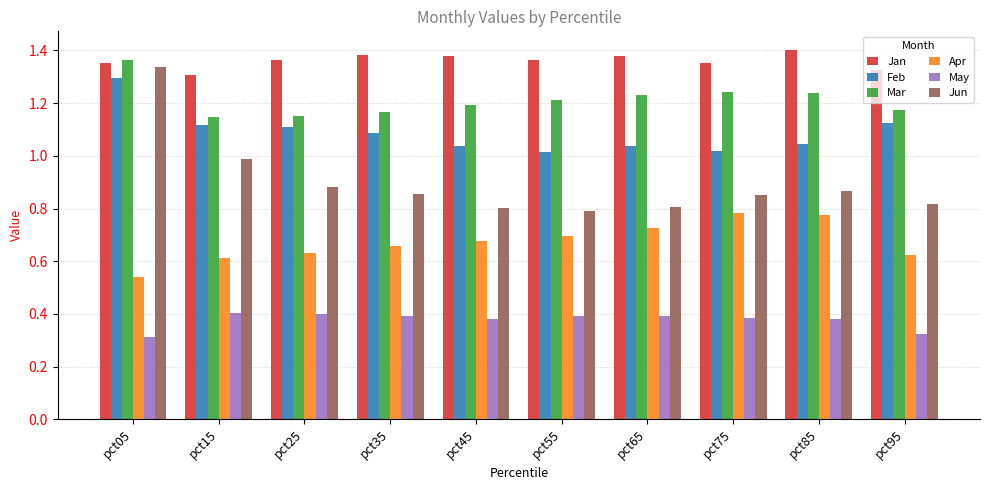

Is it true that Mar equals 1.4 at pct05?

True